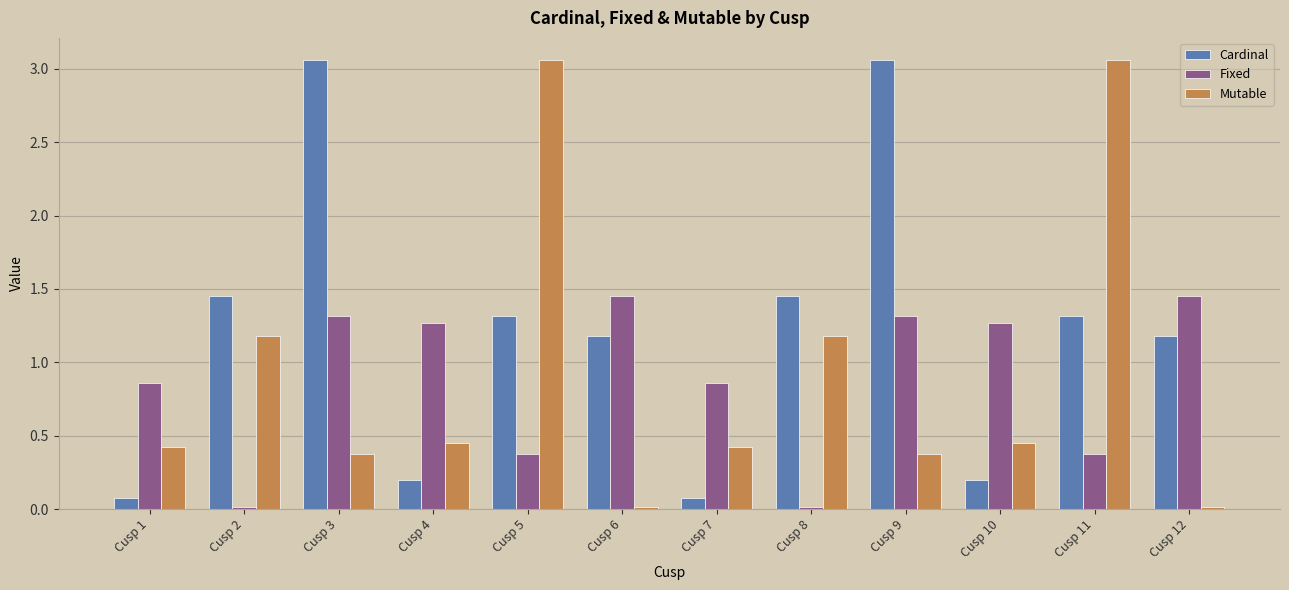

Which series changed the most between Cusp 1 and Cusp 11?

Mutable